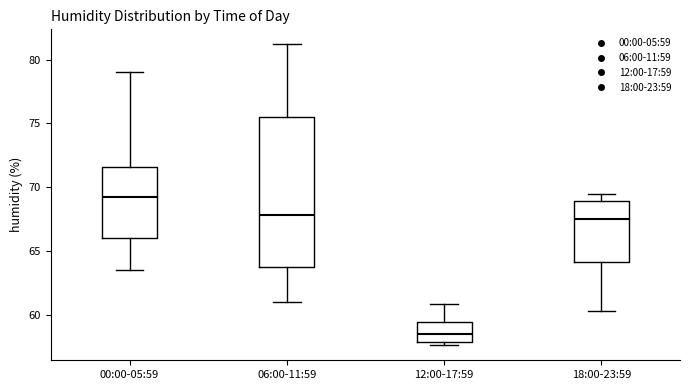

Reading left to right, read every box against the y-axis: the position of its median line, the range the box covers, and the ends of its whiskers. The values are not printed on the chart, so give them approximately, as read against the axis.

00:00-05:59: median 69.0, box 66.0 to 71.5, whiskers 63.5 to 79.0
06:00-11:59: median 68.0, box 63.5 to 75.5, whiskers 61.0 to 81.0
12:00-17:59: median 58.5, box 58.0 to 59.5, whiskers 57.5 to 61.0
18:00-23:59: median 67.5, box 64.0 to 69.0, whiskers 60.5 to 69.5